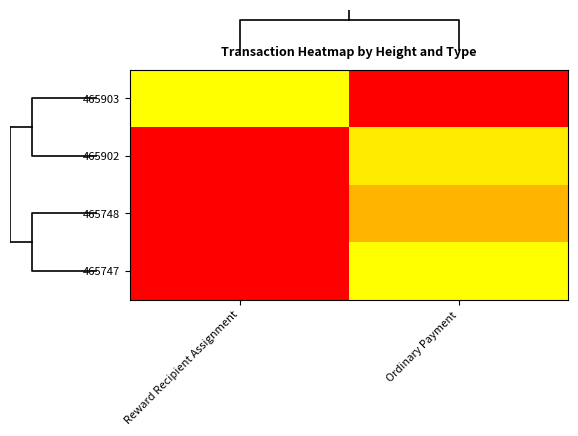

Is it true that 465903 equals -0.6 at Ordinary Payment?

False